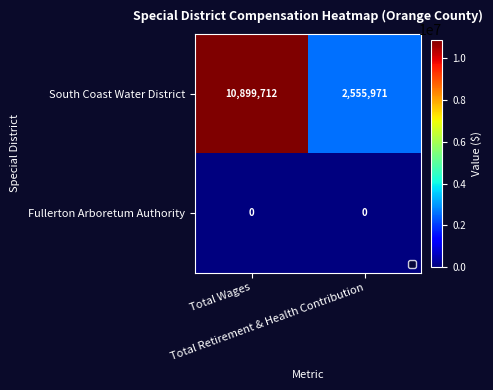

Which series has the widest spread of values?

South Coast Water District